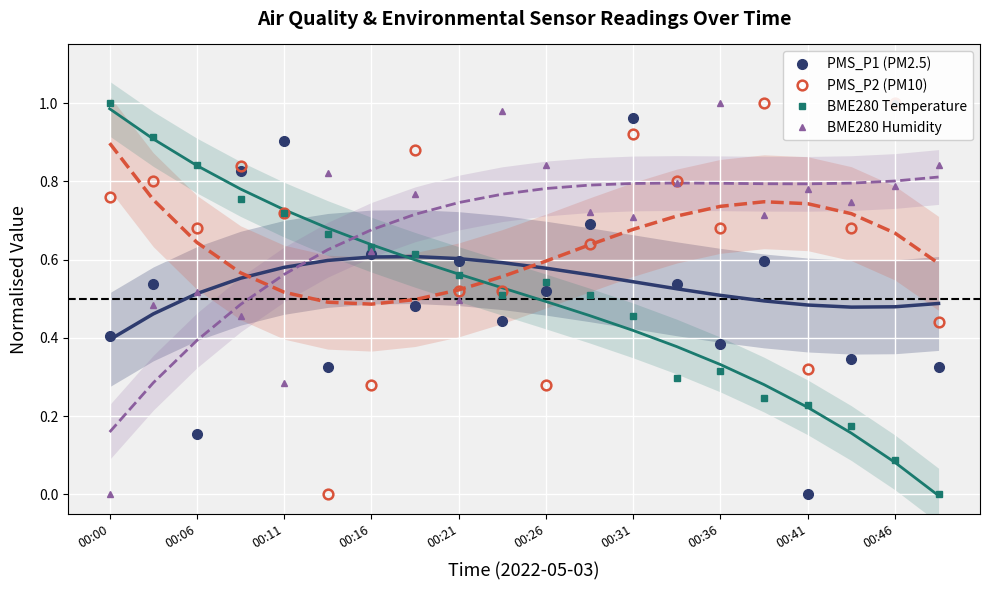

Is the value of BME280 Humidity at 00:21 greater than the value of BME280 Temperature at 00:16?

No